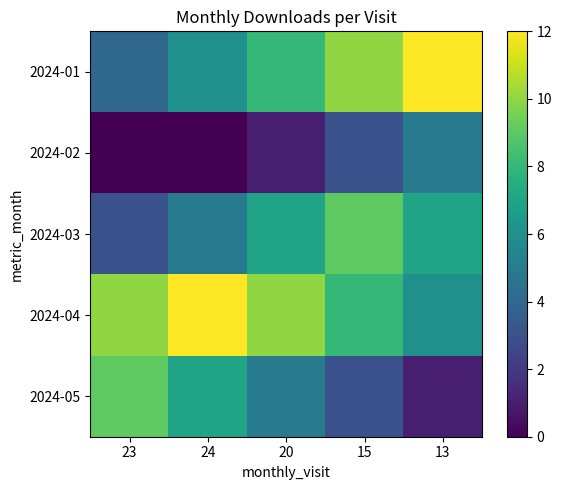

At which category is the sum across all series the highest?

15